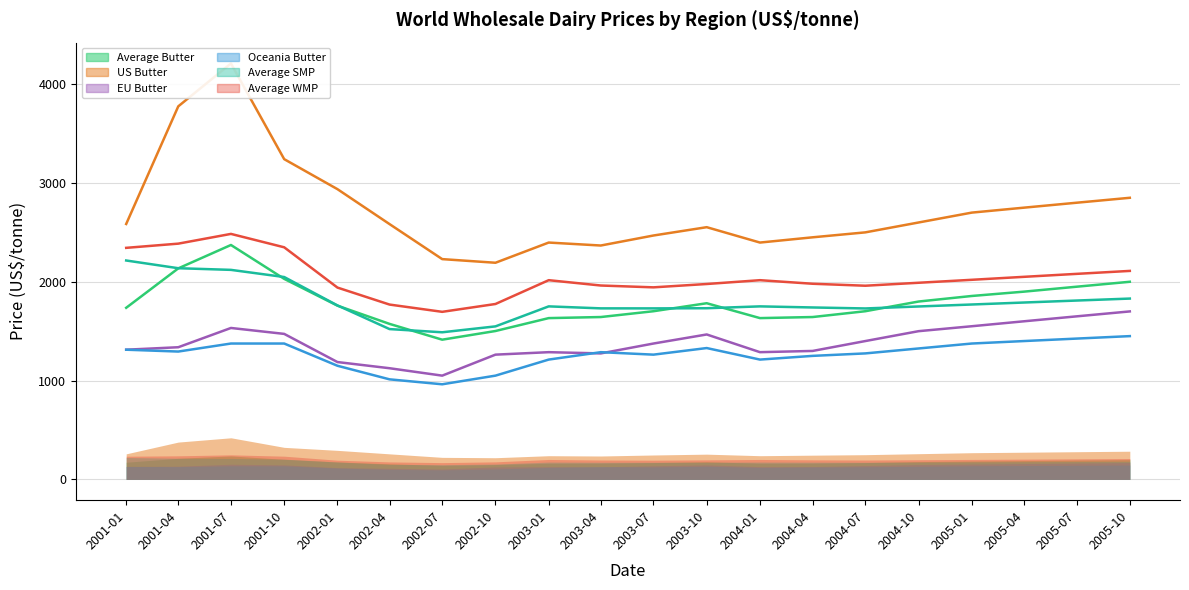

What is the difference between the maximum and minimum values in the EU Butter series?

650.0